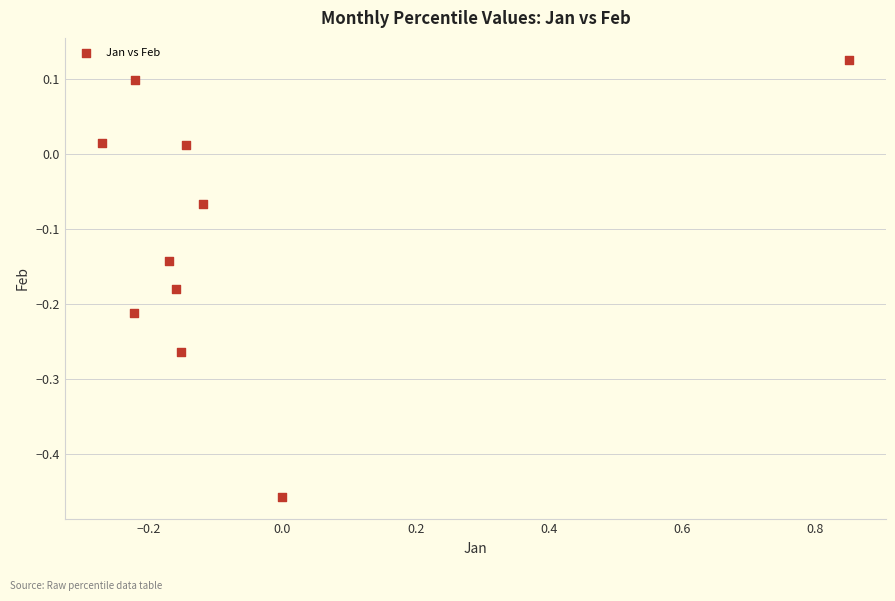

What is the range of Y values (max minus min)?

0.6